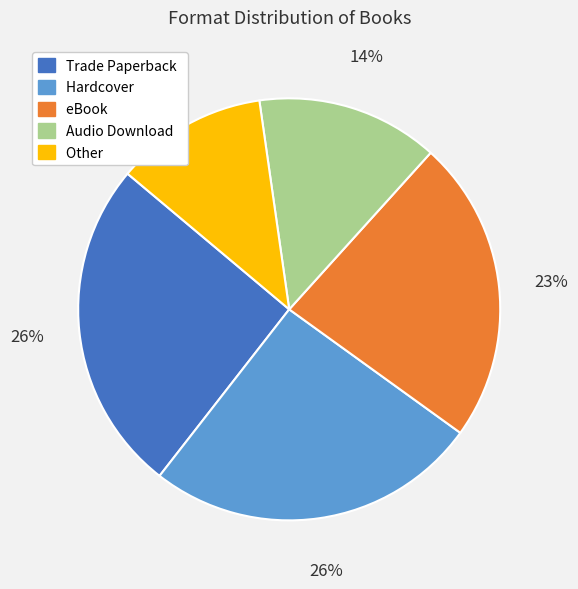

Is the sum of Audio Download and Hardcover greater than half?

No